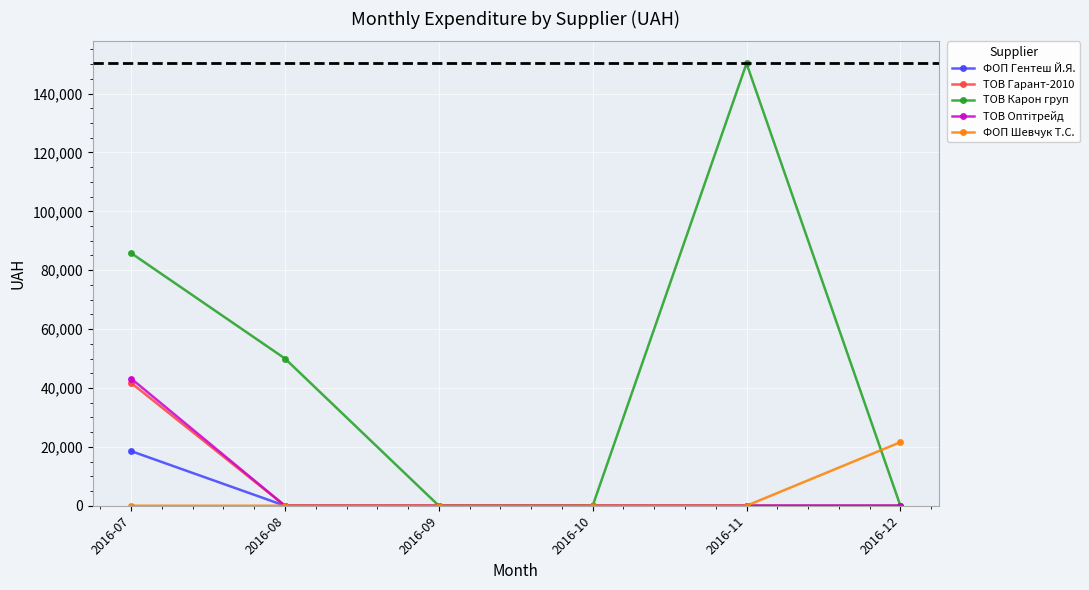

At which category does the chart reach its peak across all series?

2016-11